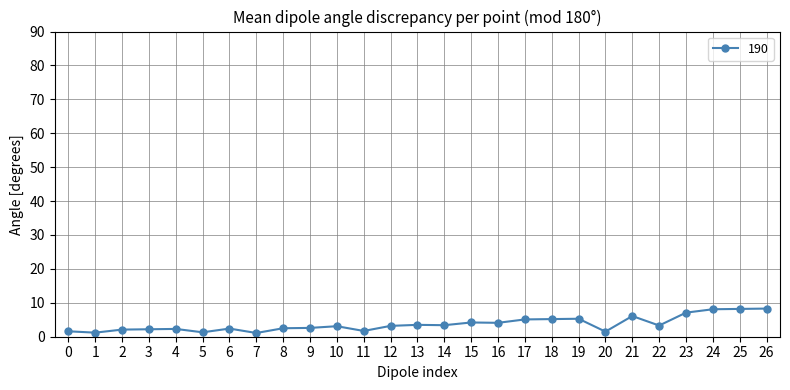

The value at 17 is 5.1. True or false?

True